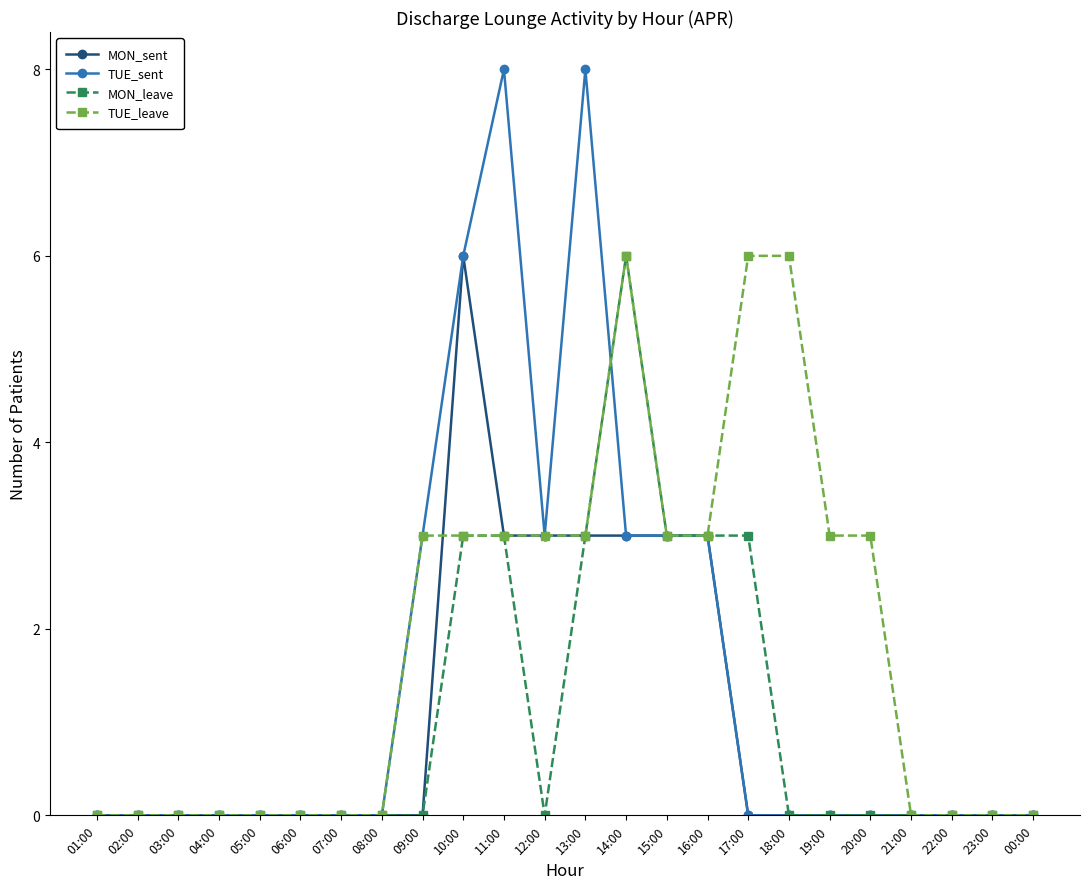

What is the maximum value for TUE_sent?

8